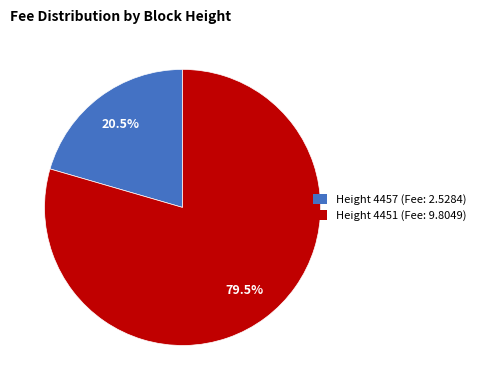

Does any single category account for the majority?

Yes